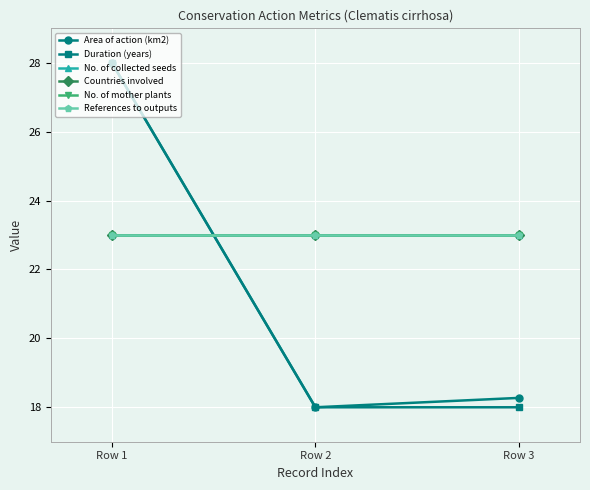

True or false: Area of action (km2) has a value of 5.4 at Row 3.

False